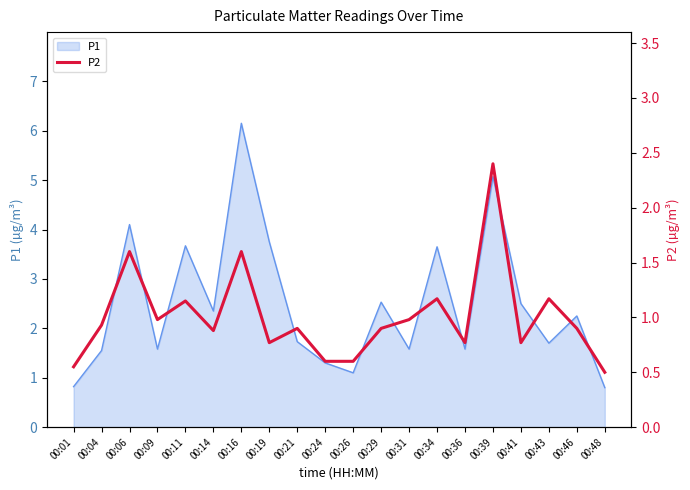

At which label does P1 first exceed 2?

00:06